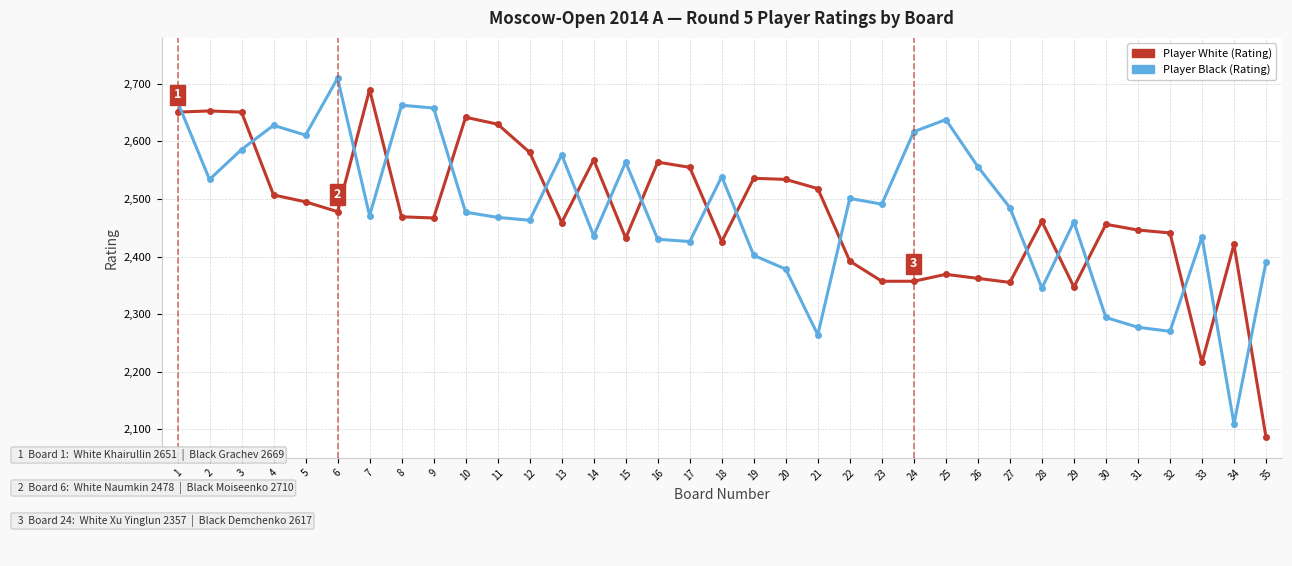

Is this an area chart (filled region under the line)?

No